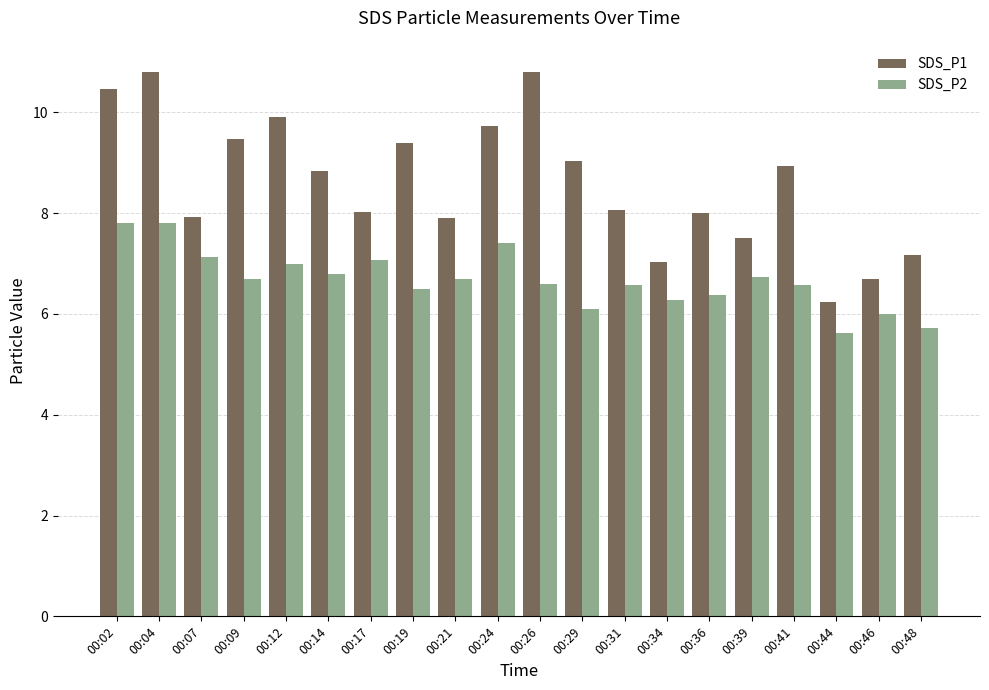

Which series changed the most between 00:14 and 00:48?

SDS_P1